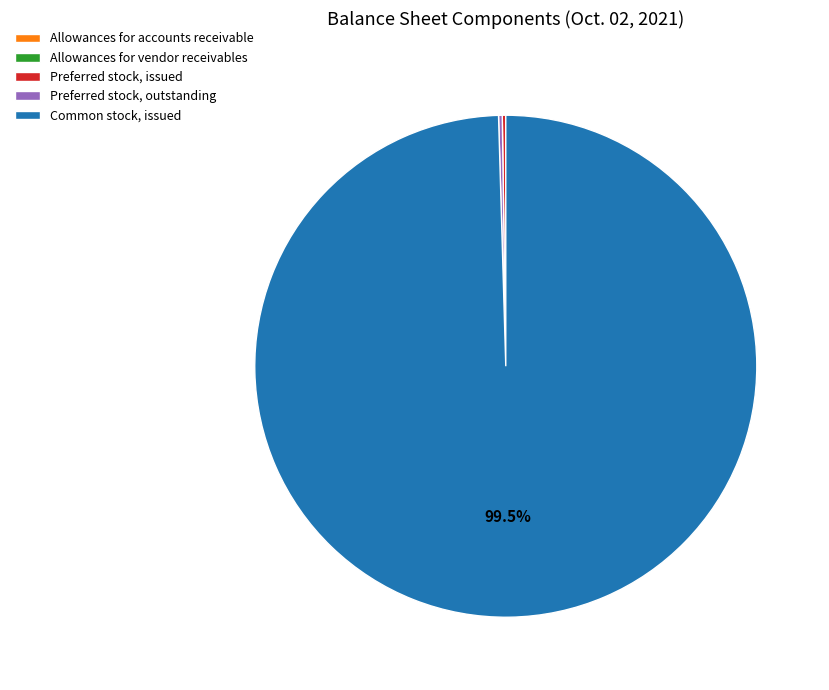

Does Common stock, issued account for over 50% of the chart?

Yes